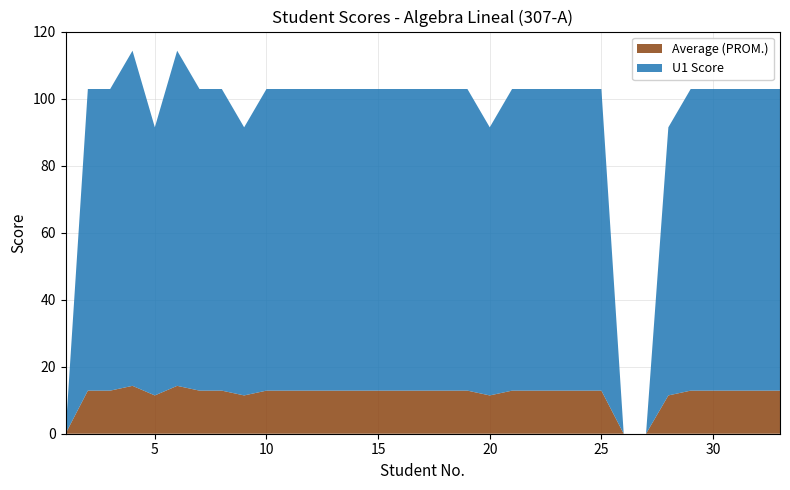

Reading right to left, what are all the values shown in this chart?

U1 Score: 33=90.0	32=90.0	31=90.0	30=90.0	29=90.0	28=80.0	27=0.0	26=0.0	25=90.0	24=90.0	23=90.0	22=90.0	21=90.0	20=80.0	19=90.0	18=90.0	17=90.0	16=90.0	15=90.0	14=90.0	13=90.0	12=90.0	11=90.0	10=90.0	9=80.0	8=90.0	7=90.0	6=100.0	5=80.0	4=100.0	3=90.0	2=90.0	1=0.0
Average: 33=12.9	32=12.9	31=12.9	30=12.9	29=12.9	28=11.4	27=0.0	26=0.0	25=12.9	24=12.9	23=12.9	22=12.9	21=12.9	20=11.4	19=12.9	18=12.9	17=12.9	16=12.9	15=12.9	14=12.9	13=12.9	12=12.9	11=12.9	10=12.9	9=11.4	8=12.9	7=12.9	6=14.3	5=11.4	4=14.3	3=12.9	2=12.9	1=0.0